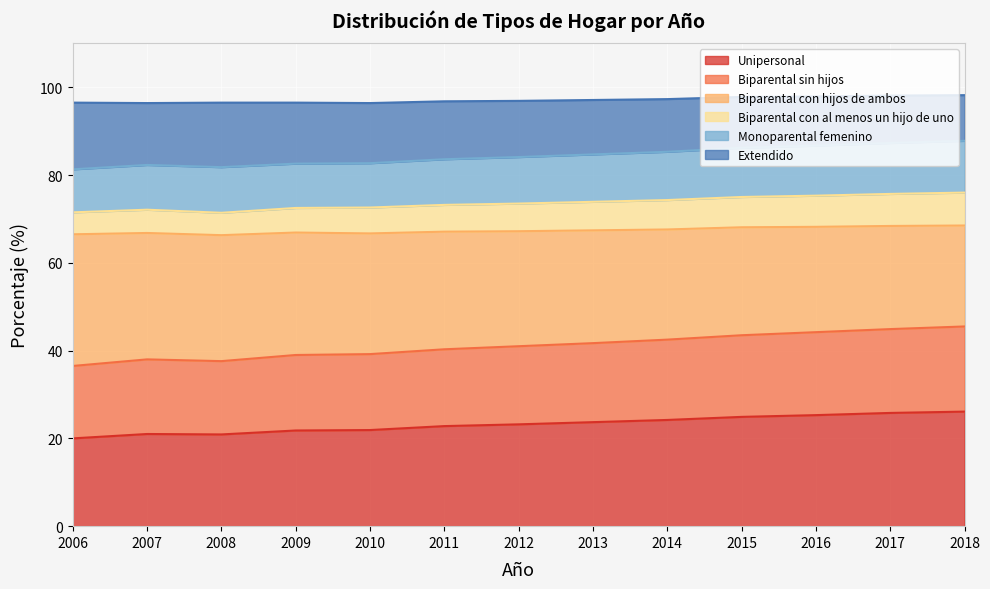

Is it true that Unipersonal equals 23.2 at 2012?

True